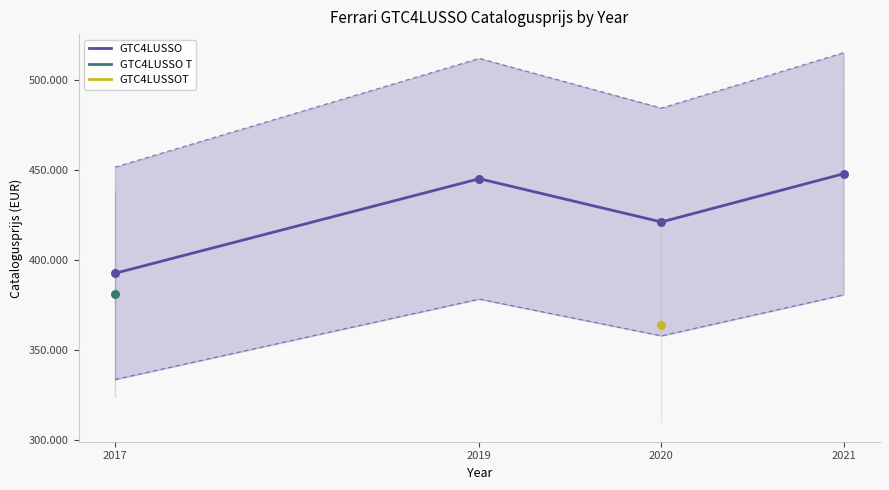

What is the ratio of the value at 2019 to the value at 2020?

1.1